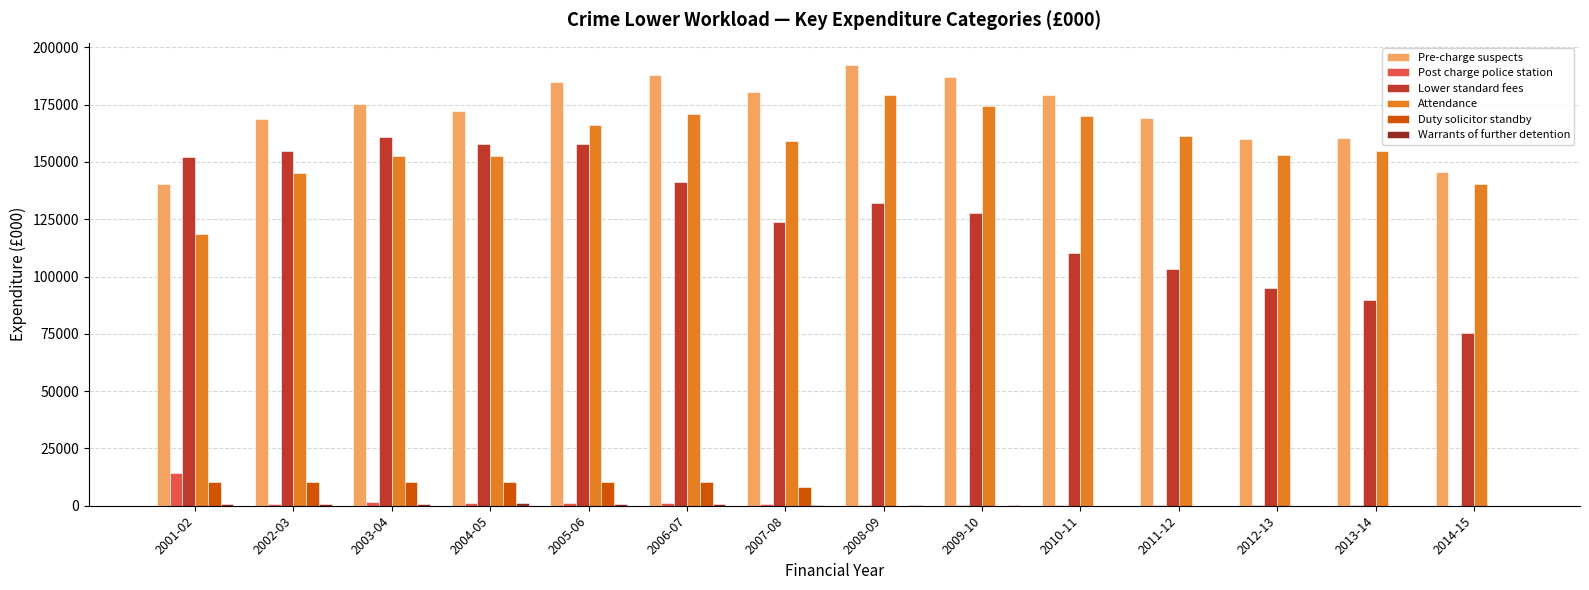

Is the value of Pre-charge suspects at 2008-09 greater than the value of Duty solicitor standby at 2014-15?

Yes